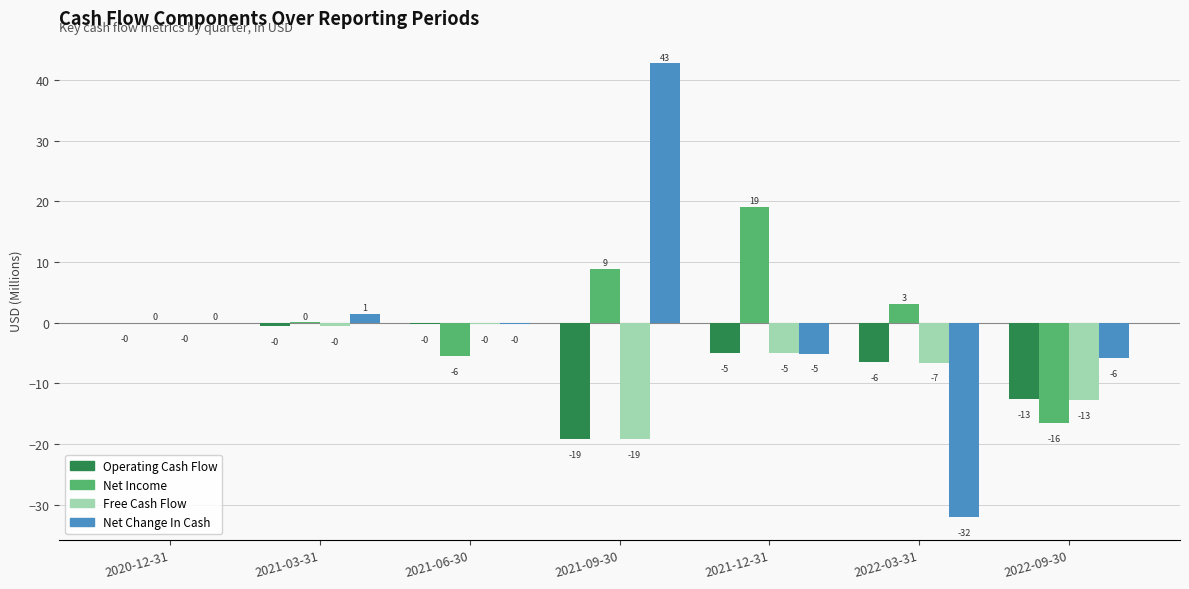

At which category does the chart reach its peak across all series?

2021-09-30